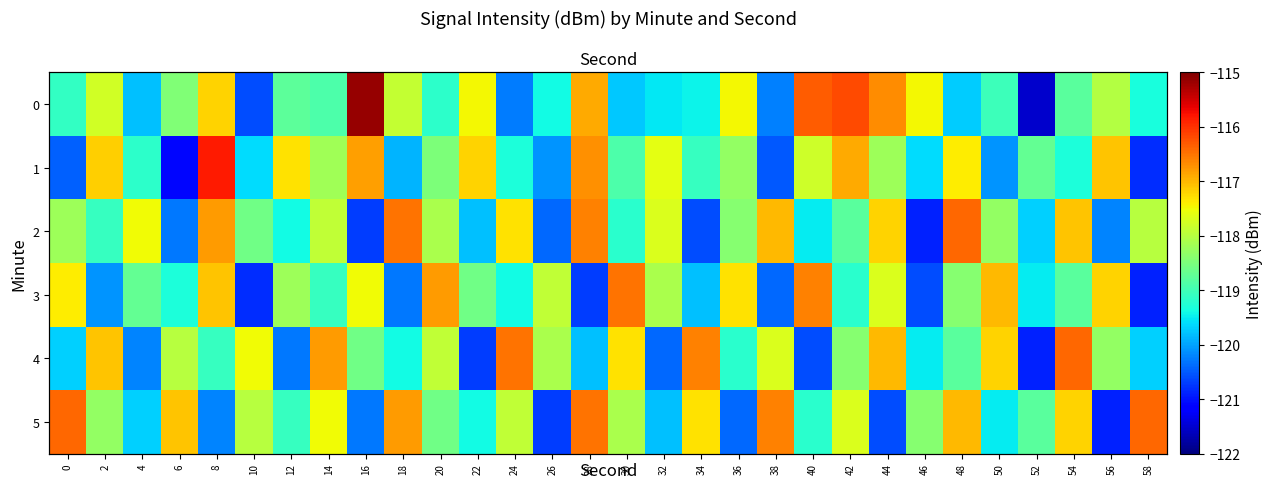

Rank the series at 56 from highest to lowest value.

1, 3, 0, 4, 2, 5